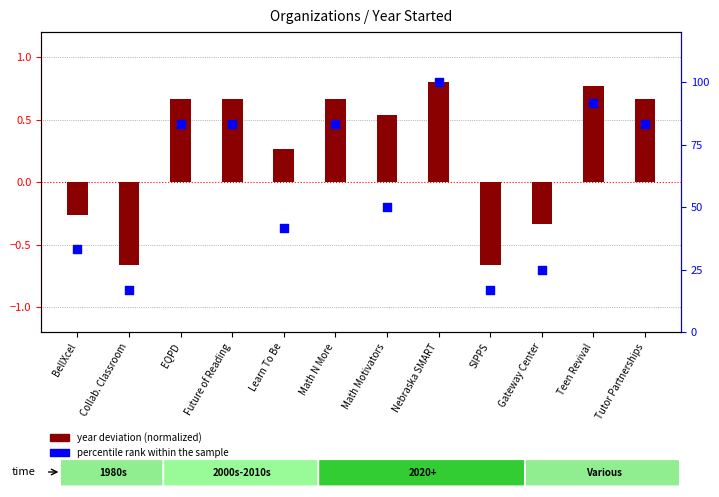

What is the total value across all series at Math N More?

84.0